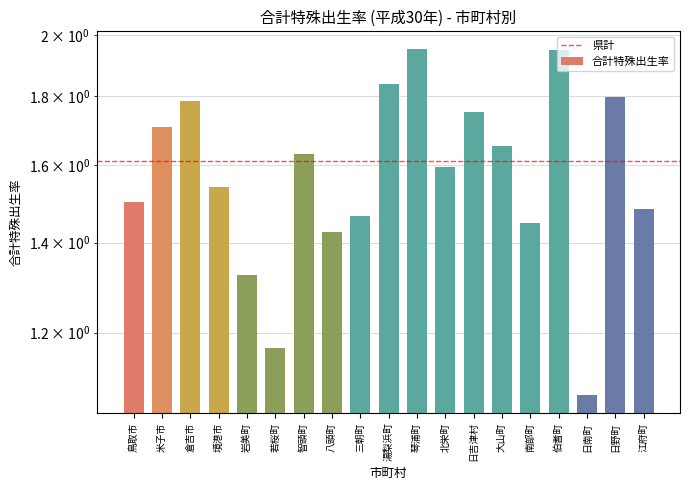

What is the label of the 7th bar from the left?

智頭町